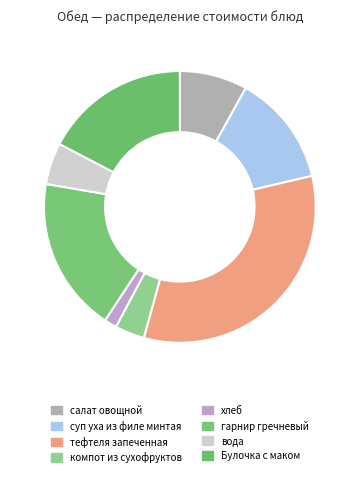

What is the smallest slice in the pie chart?

хлеб